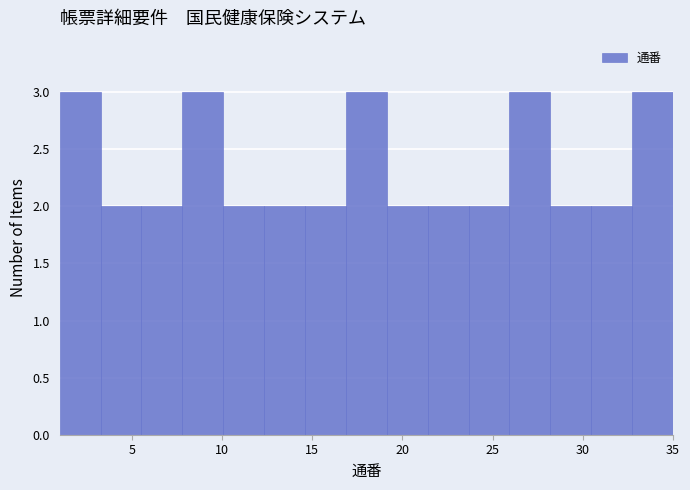

Reading left to right, transcribe this chart: for each bar, give the range it covers on the x-axis and its height. Neither the bar edges nor the heights are printed on the chart, so give them approximately, as read against the axes.

1.0 to 3.5: 3
3.5 to 5.5: 2
5.5 to 8.0: 2
8.0 to 10.0: 3
10.0 to 12.5: 2
12.5 to 14.5: 2
14.5 to 17.0: 2
17.0 to 19.0: 3
19.0 to 21.5: 2
21.5 to 23.5: 2
23.5 to 26.0: 2
26.0 to 28.0: 3
28.0 to 30.5: 2
30.5 to 32.5: 2
32.5 to 35.0: 3